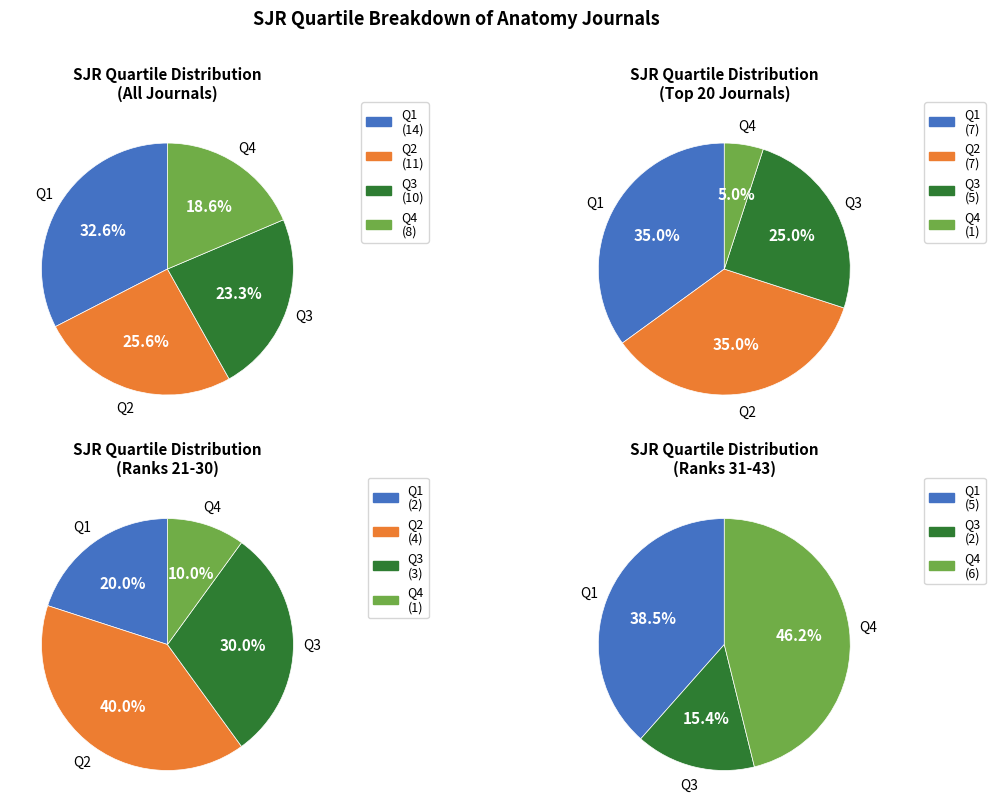

Combined, do Q2 and Q3 account for over 50%?

No